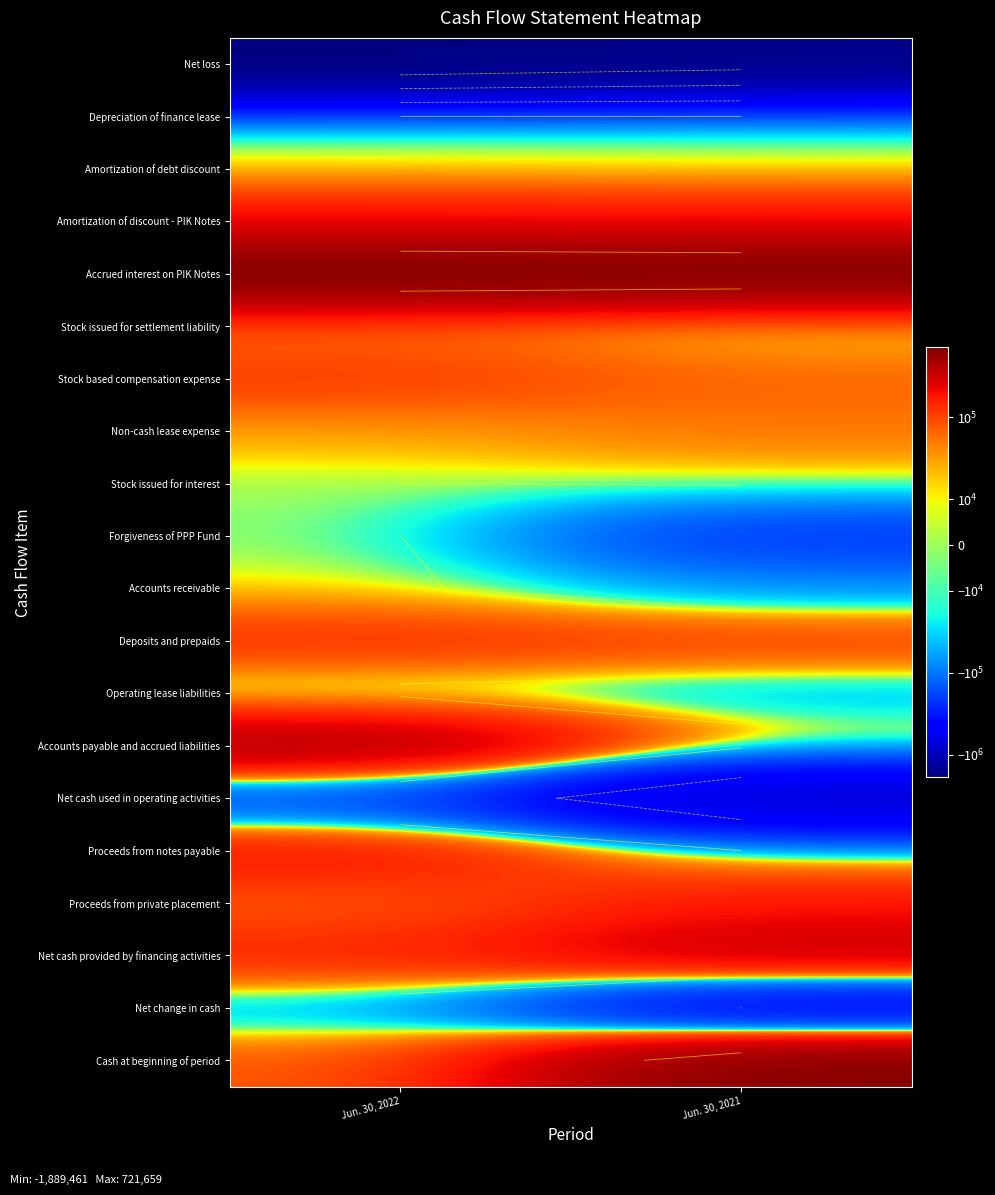

At Jun. 30, 2022, list the series in order from smallest to largest.

Net loss, Net cash used in operating activities, Net change in cash, Operating lease liabilities, Stock issued for interest, Forgiveness of PPP Fund, Amortization of debt discount, Depreciation of finance lease, Accounts receivable, Non-cash lease expense, Stock issued for settlement liability, Cash at beginning of period, Proceeds from private placement, Stock based compensation expense, Deposits and prepaids, Net cash provided by financing activities, Proceeds from notes payable, Amortization of discount - PIK Notes, Accounts payable and accrued liabilities, Accrued interest on PIK Notes